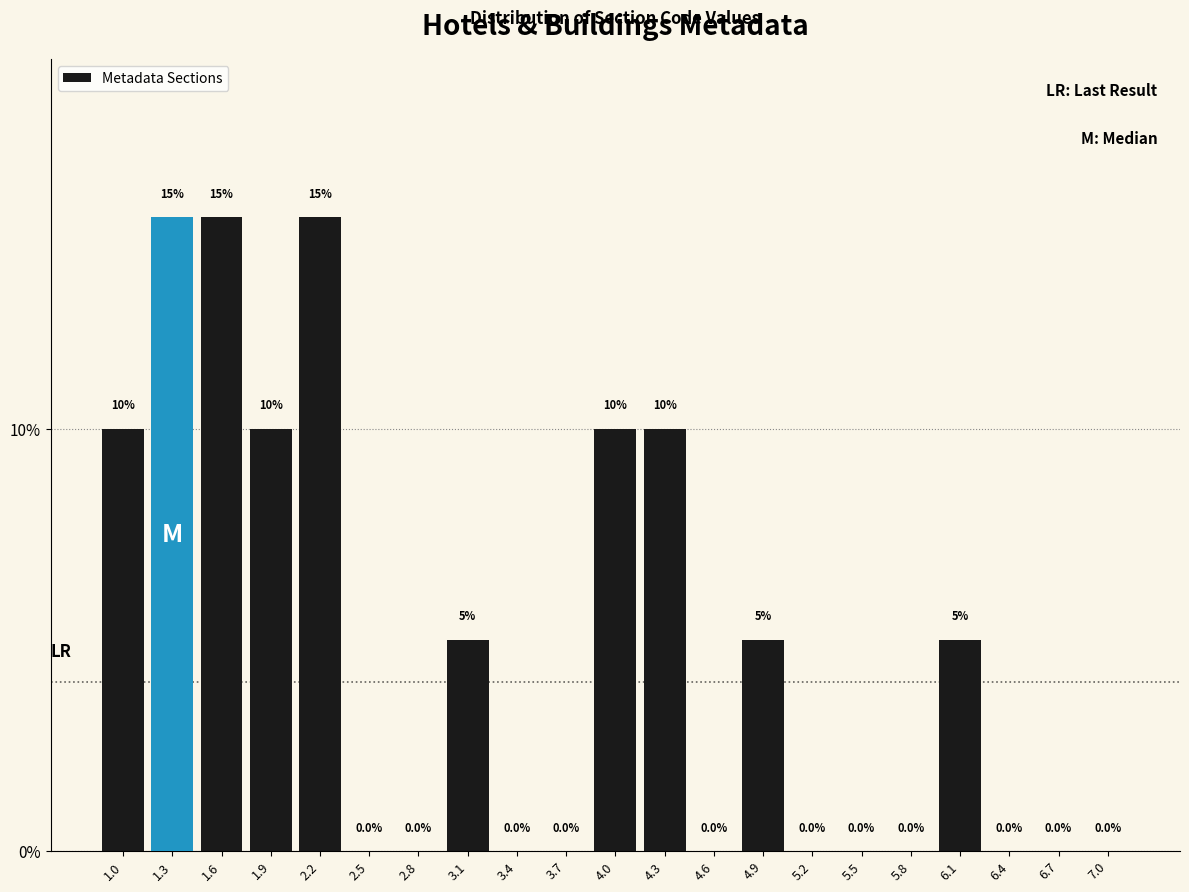

How tall is the bar that spans 2.05 to 2.35 on the x-axis?

15.0